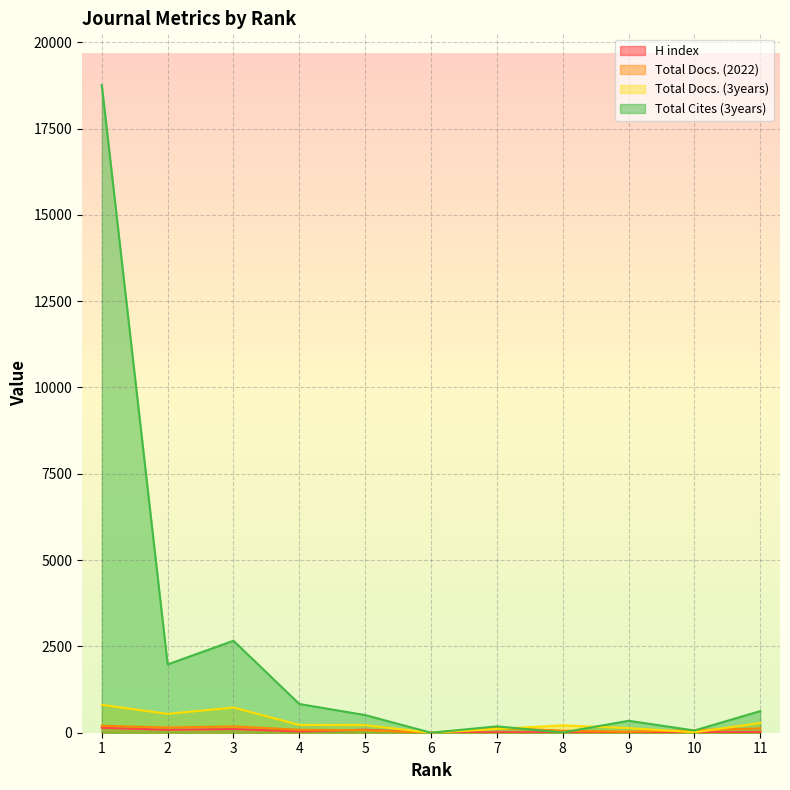

At which category does Total Cites (3years) reach its first local peak?

3